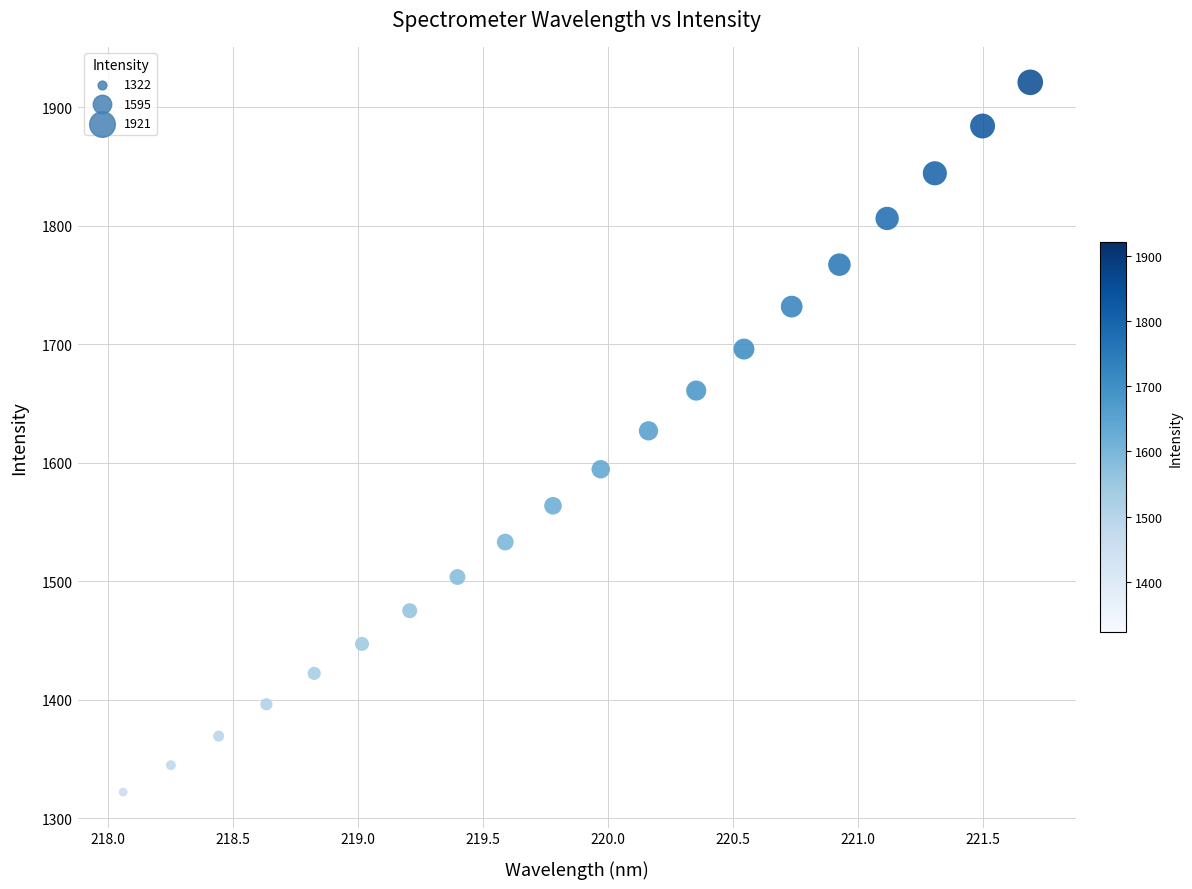

What is the range of X values (max minus min)?

3.6